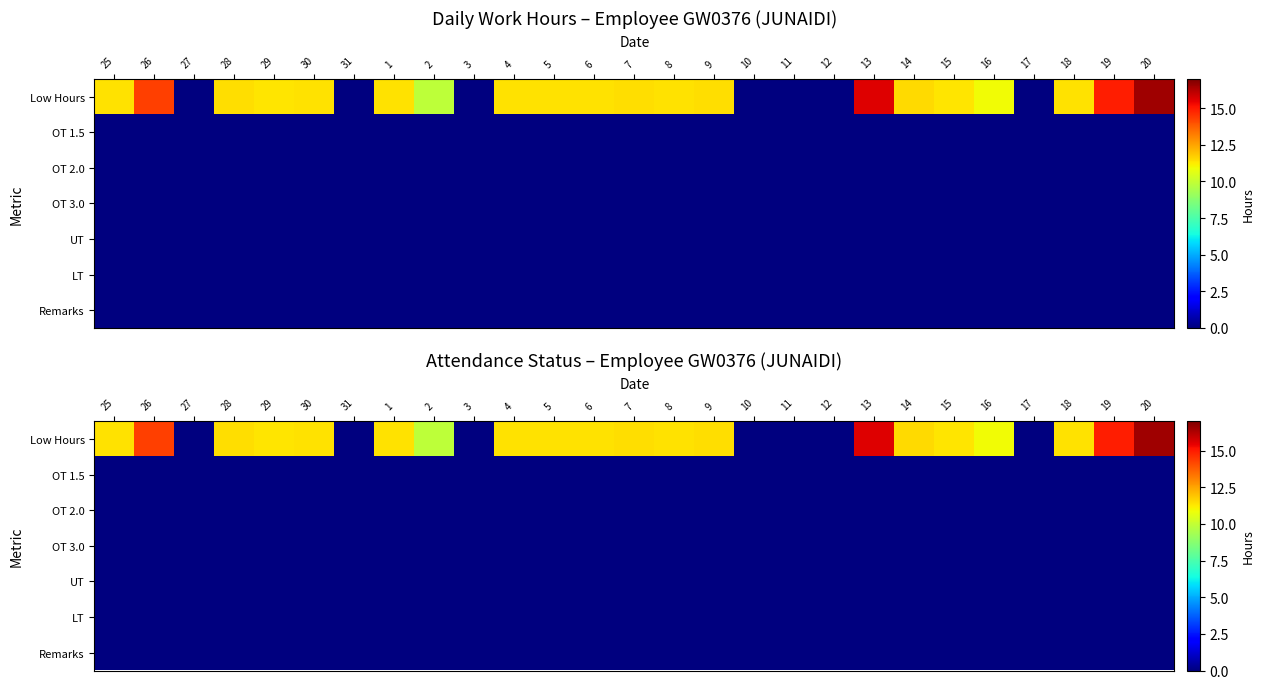

At 15, list the series in order from largest to smallest.

Low Hours, OT 1.5, OT 2.0, OT 3.0, UT, LT, Remarks